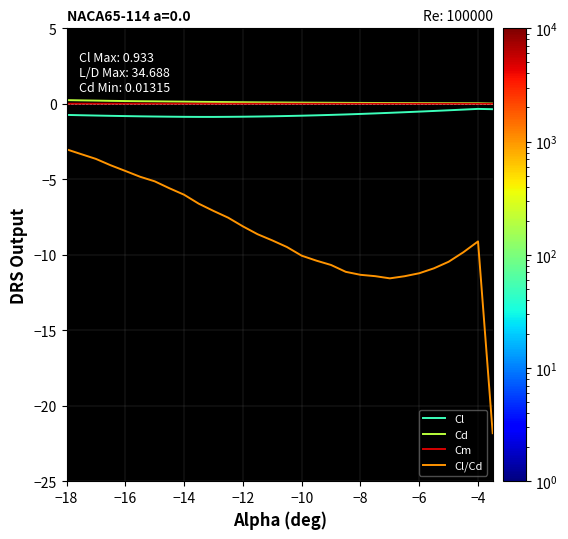

True or false: Cl and Cl/Cd cross at least once.

False